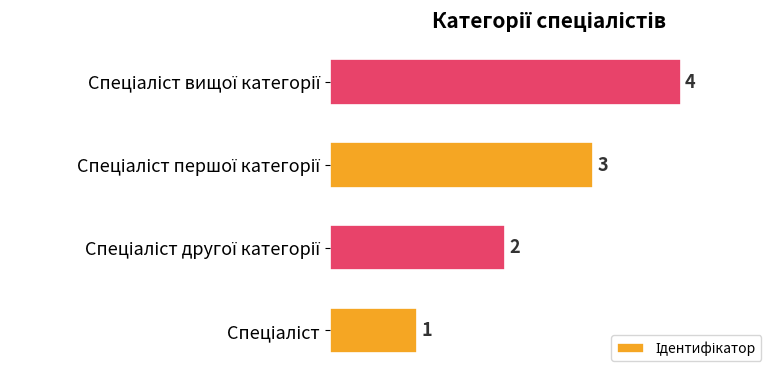

What is the difference between the maximum and minimum values?

3